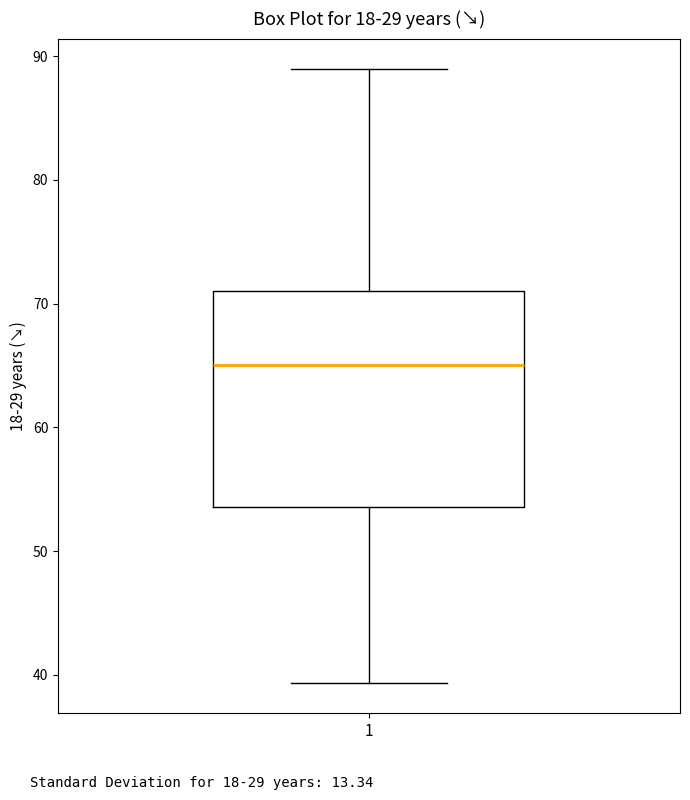

Where does the upper whisker of the box at x = 1 end on the y-axis? The values are not printed on the chart, so give them approximately, as read against the axis.

89